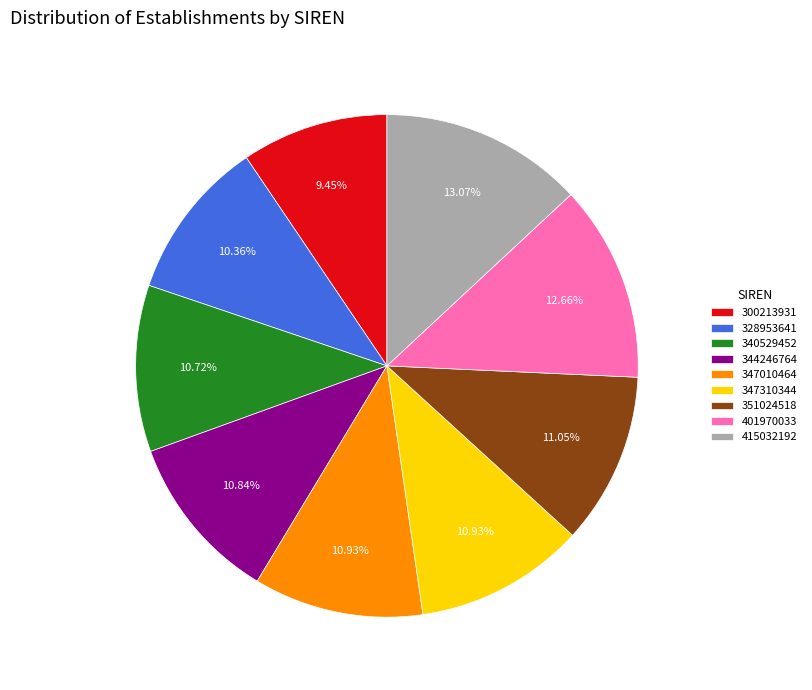

What portion of the pie excludes 415032192?

86.9%